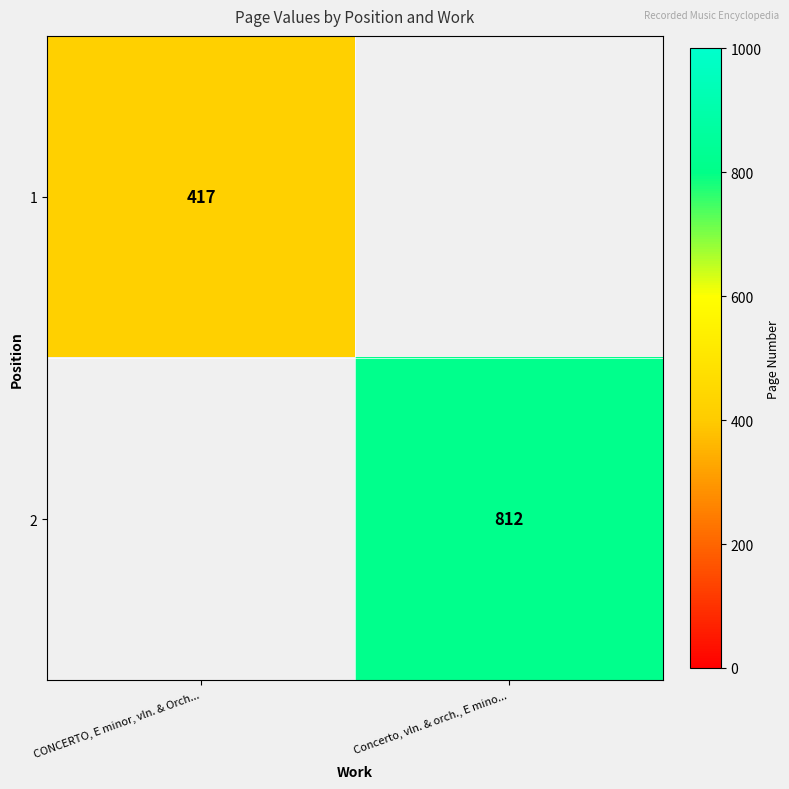

The value of 2 at Concerto, vln. & orch., E mino... is 1148. True or false?

False